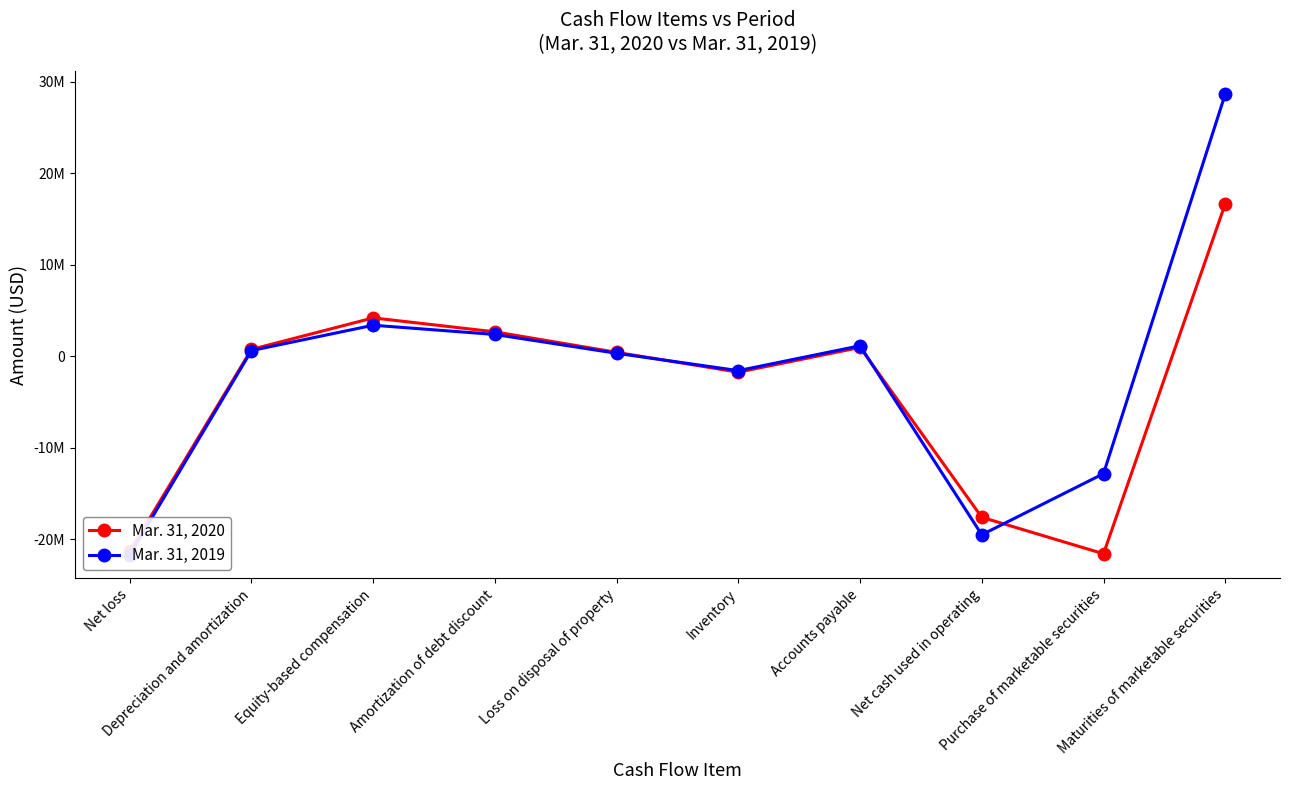

What is the highest value of the Mar. 31, 2020 series?

16664000